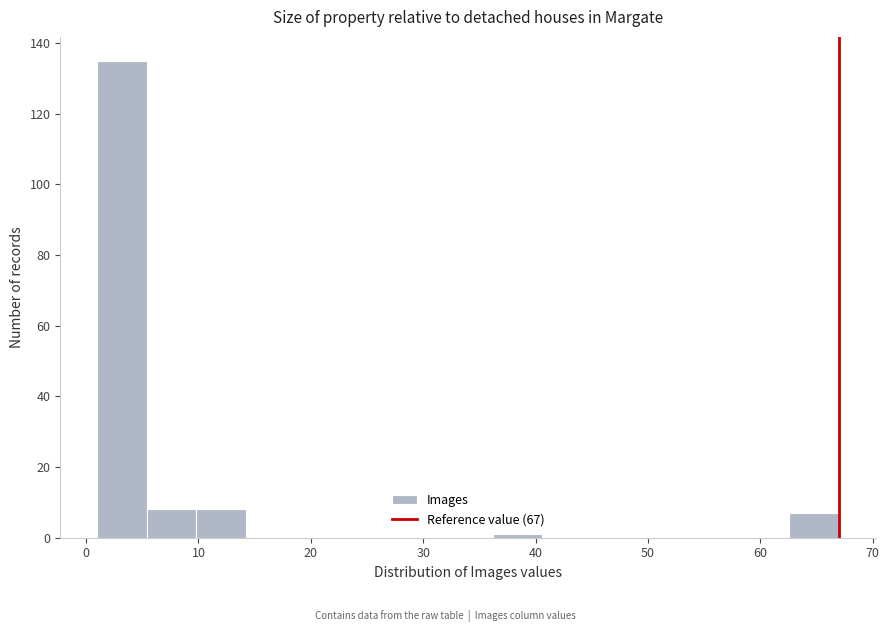

What is the height of the bar covering 62.6 to 67.0 on the x-axis? Neither the bar edges nor the heights are printed on the chart, so give them approximately, as read against the axes.

8